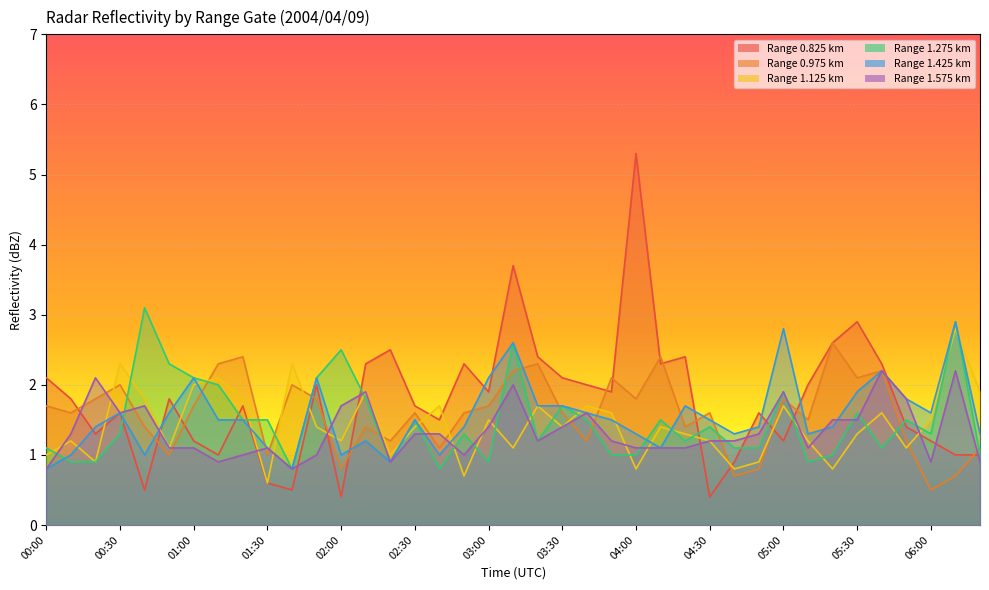

What is the value of the 0.825 point at the 12th from the left?

2.0